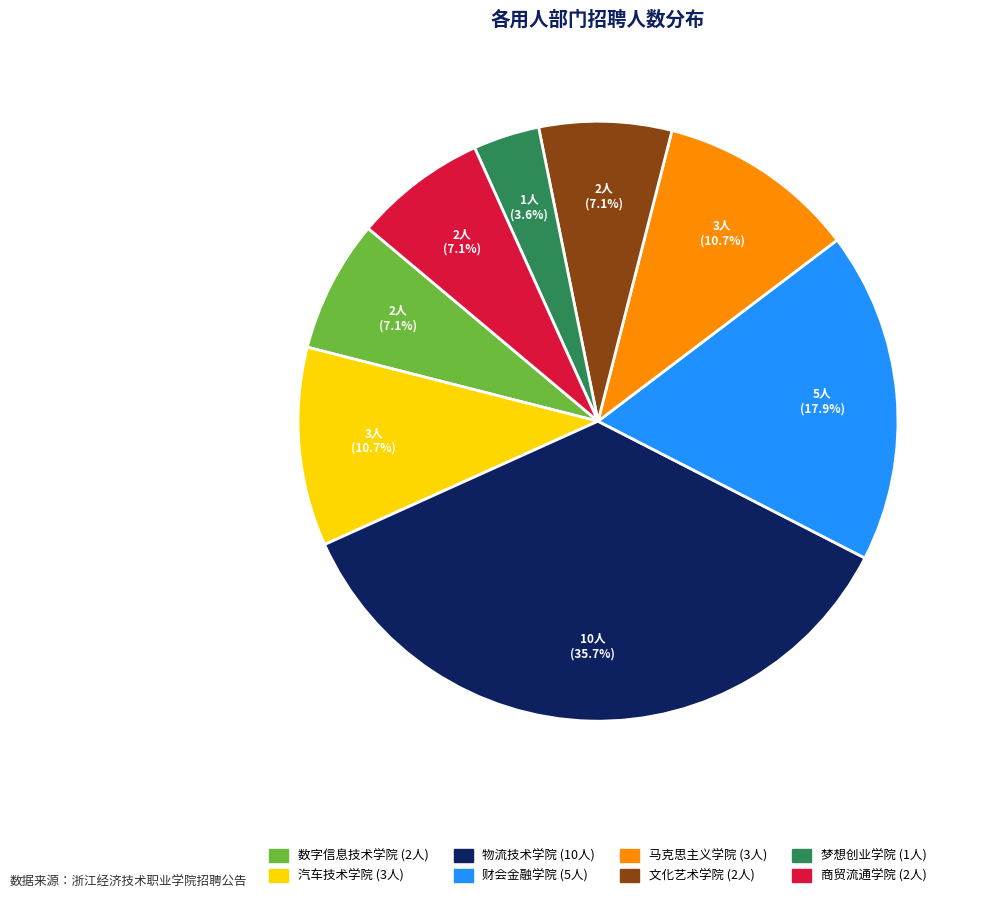

What portion of the pie excludes 汽车技术学院?

89.3%